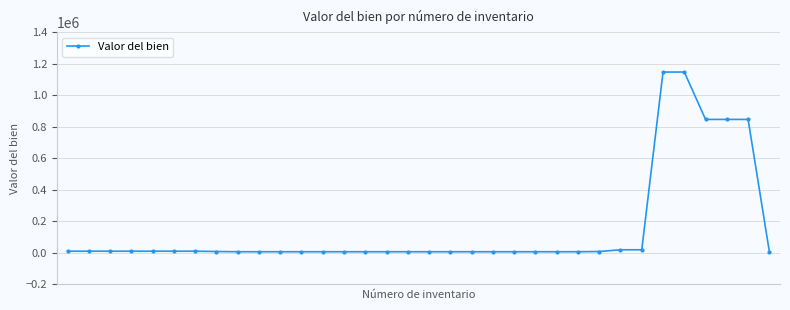

How many categories are shown in the chart?

34